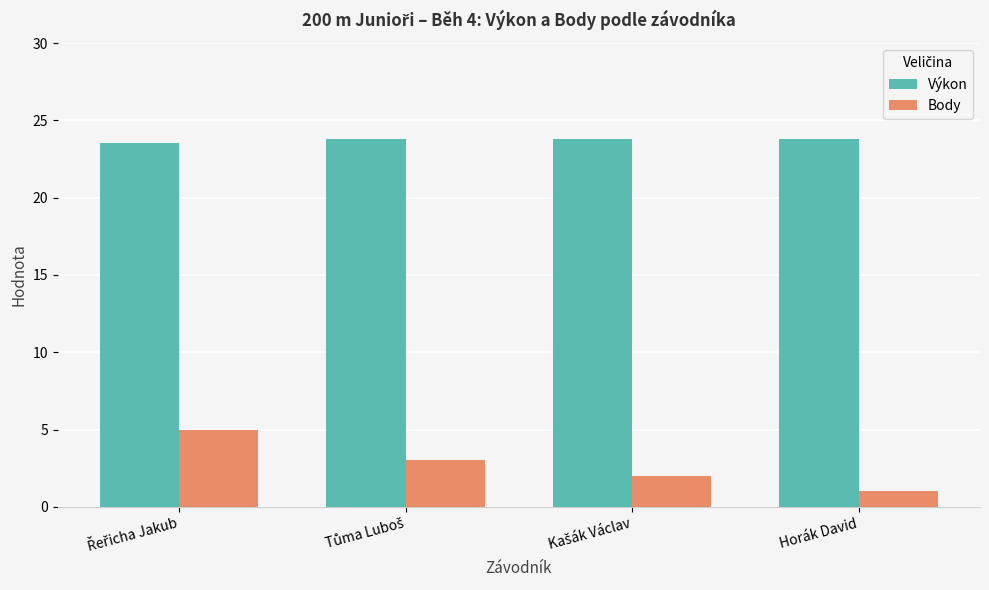

What is the minimum value shown in the chart?

1.0